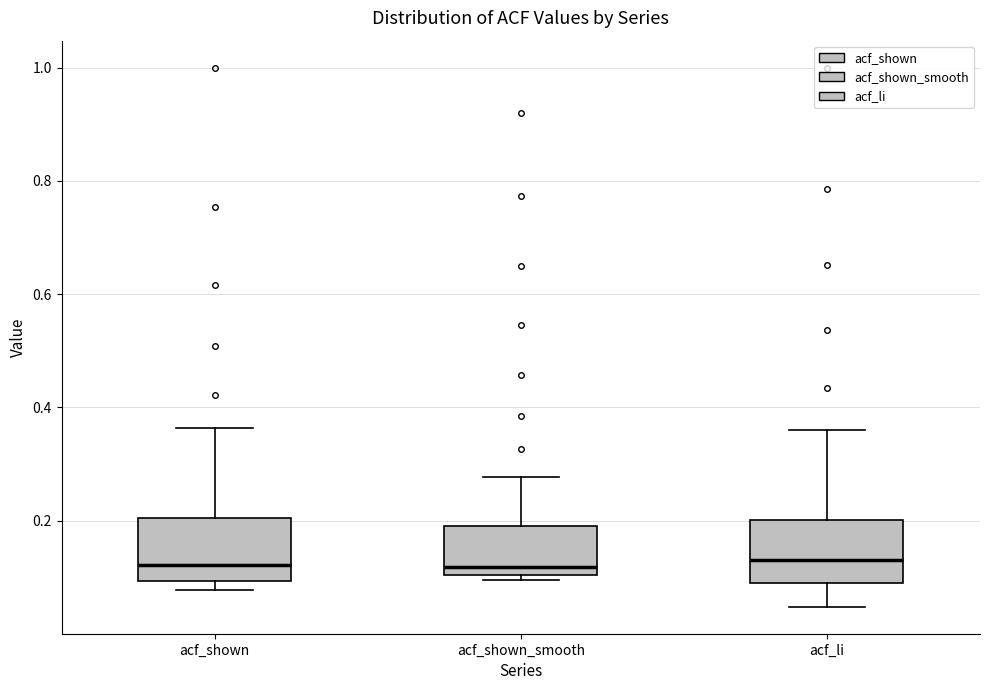

Where is the upper edge of the box for acf_shown on the y-axis? The values are not printed on the chart, so give them approximately, as read against the axis.

0.20